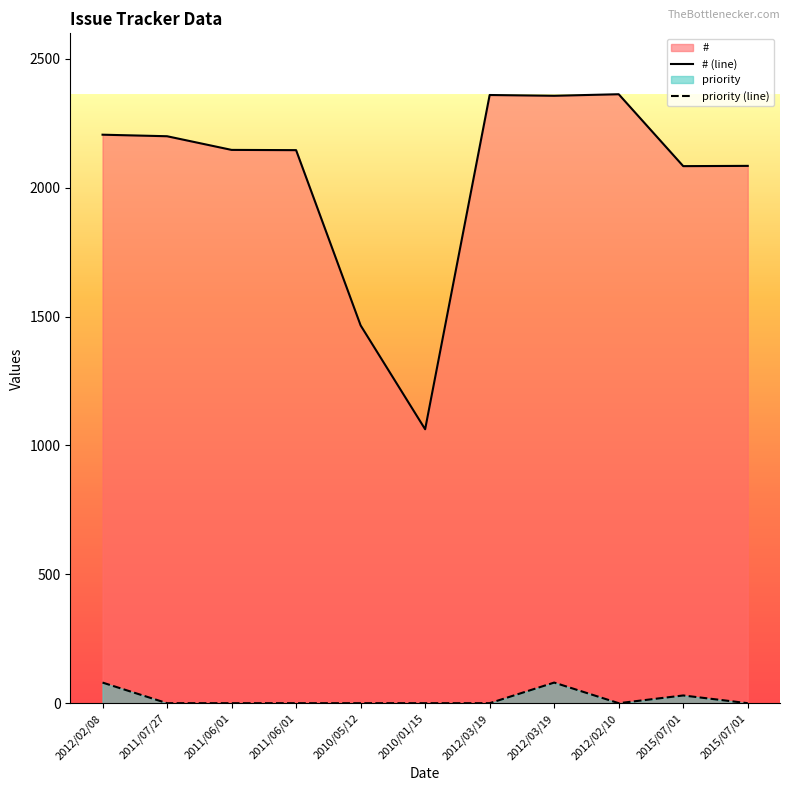

What is the label of the 2nd point from the right?

2015/07/01